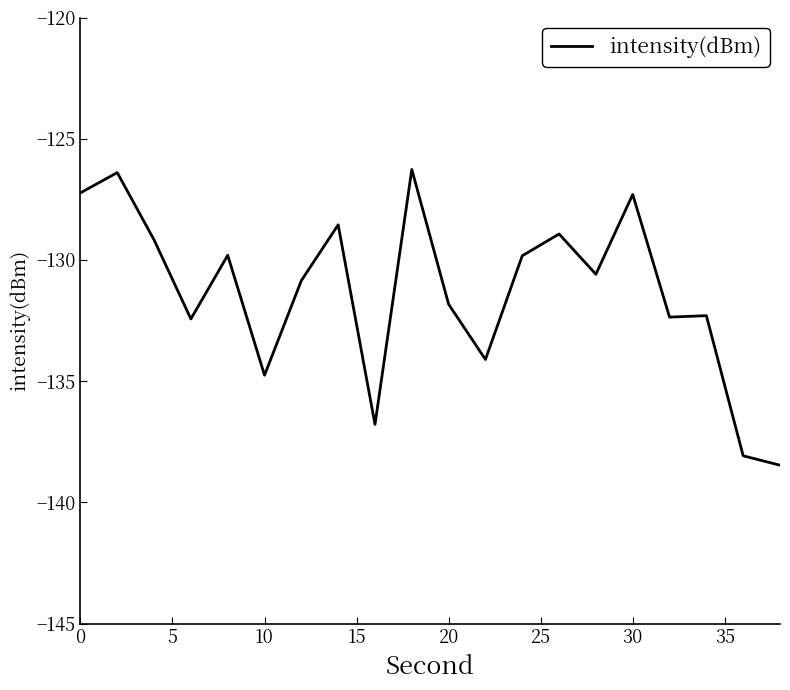

What is the maximum value shown in the chart?

-126.3